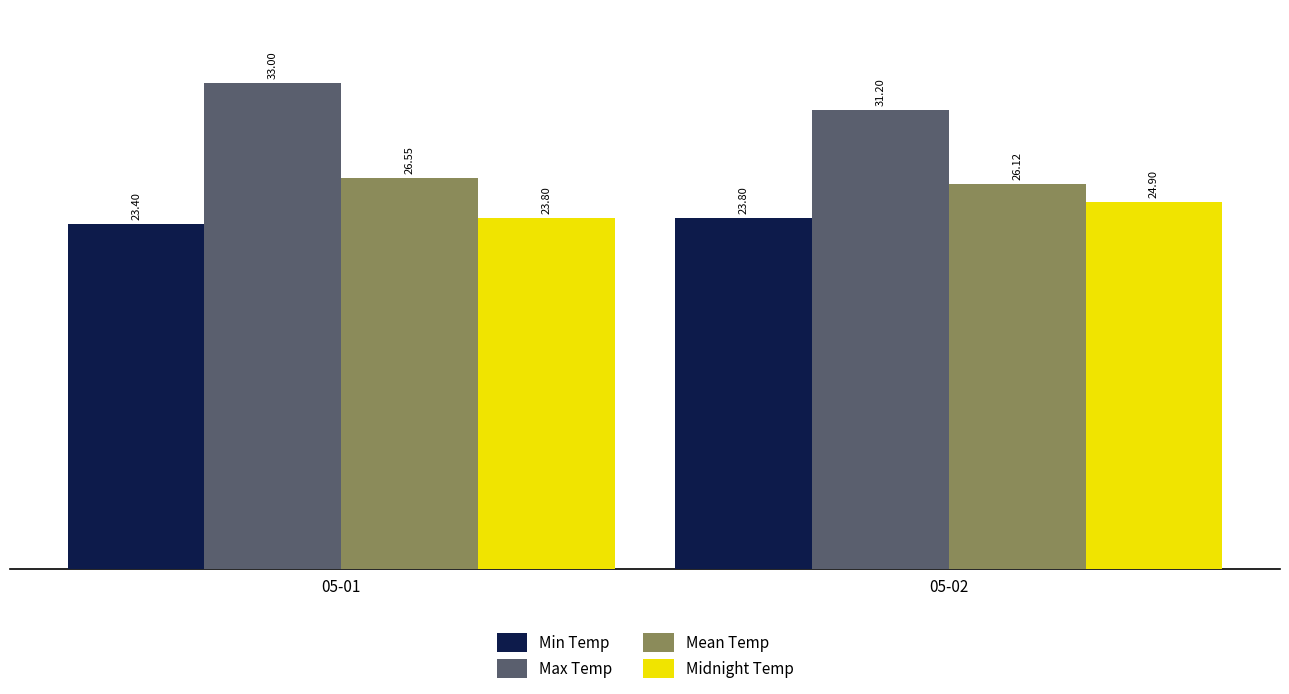

At how many categories does at least one series exceed 32?

1